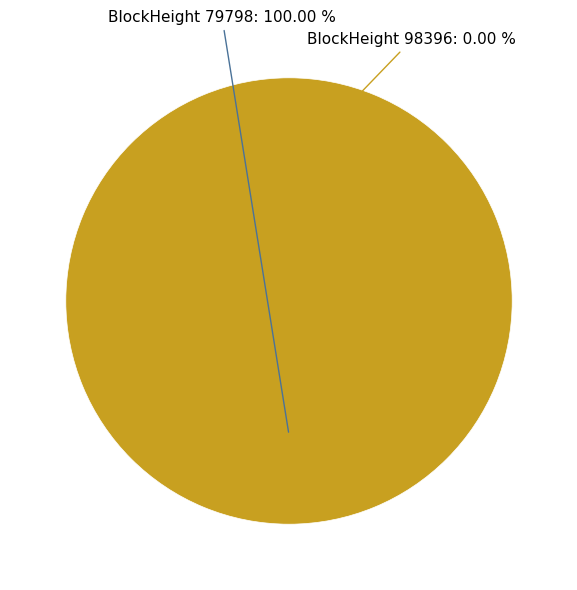

How many slices are in this pie chart?

2